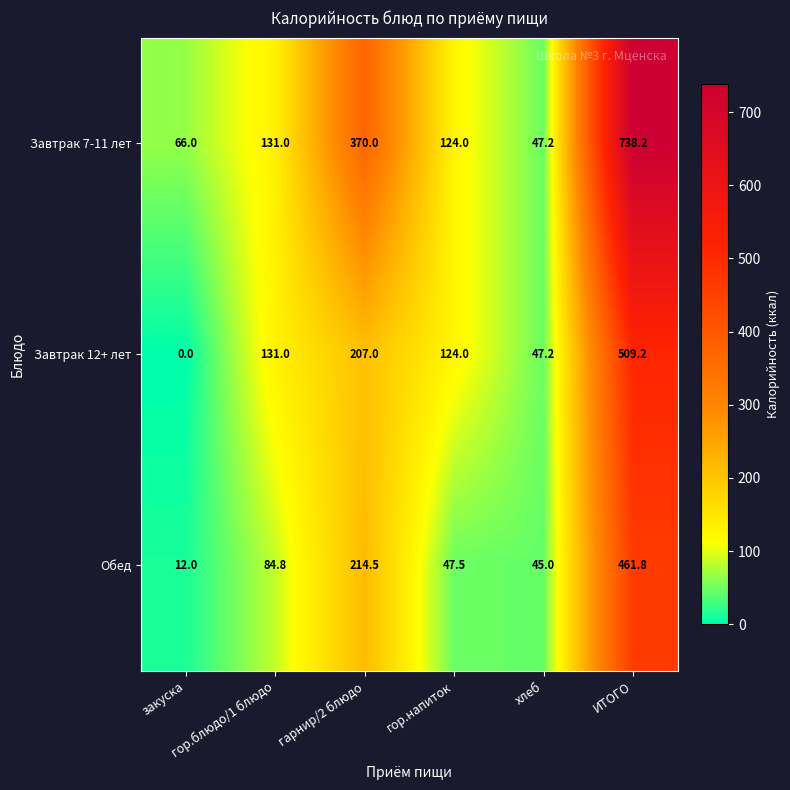

List the series in order of their overall mean, lowest first.

Обед, Завтрак 12+ лет, Завтрак 7-11 лет